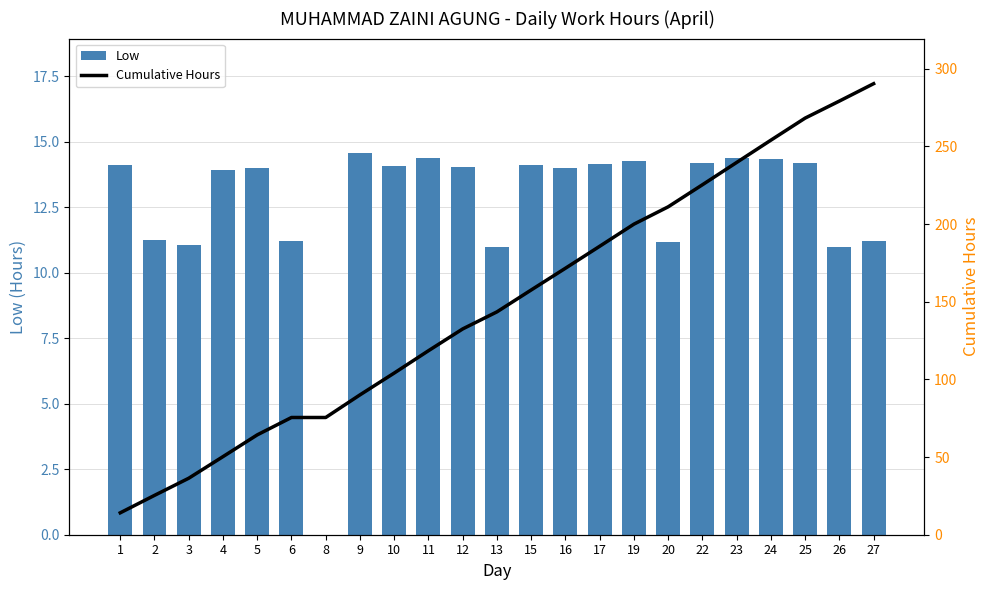

True or false: Cumulative Hours has a value of 143.4 at 13.

True